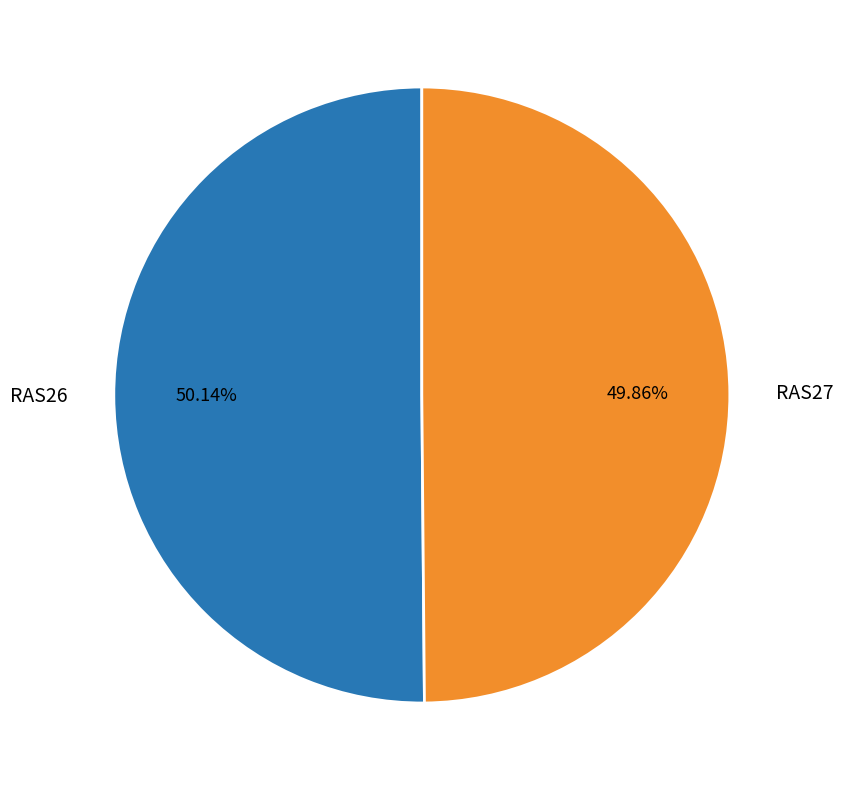

Approximately how many times larger is the value at RAS26 compared to RAS27?

1.0